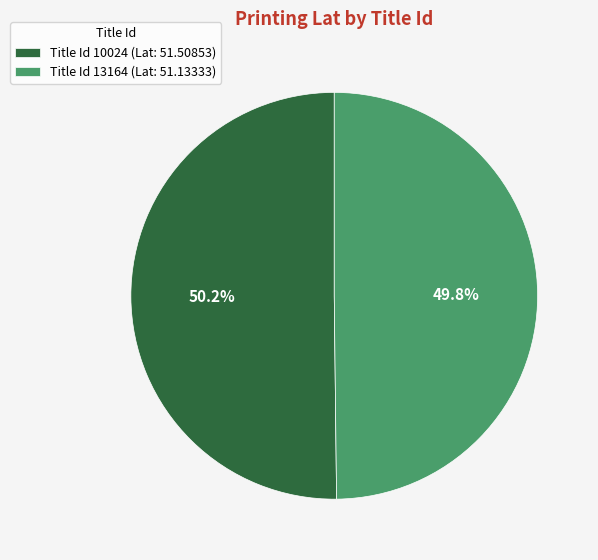

Is there a majority slice in this chart?

Yes